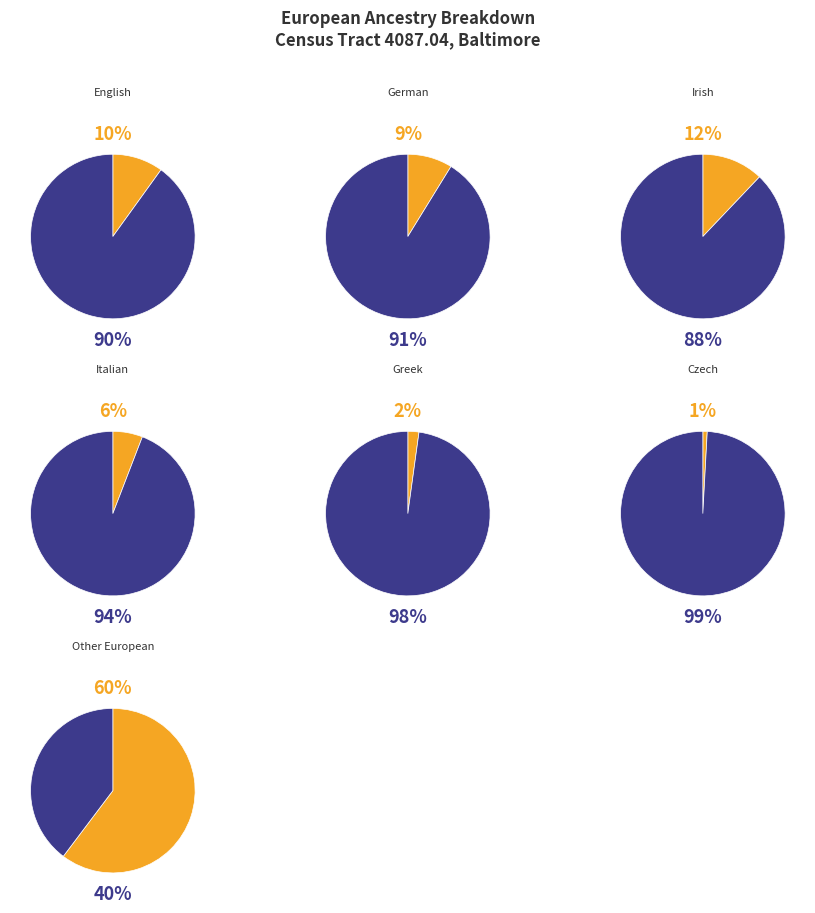

Which category has the biggest portion of the pie?

Other European